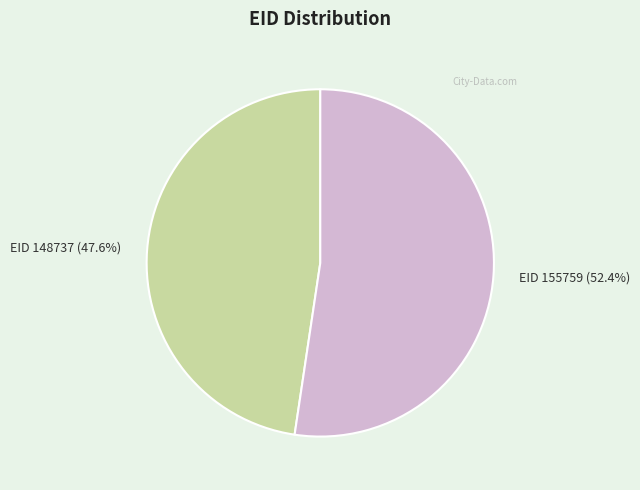

Approximately how many times larger is the value at EID 155759 (52.4%) compared to EID 148737 (47.6%)?

1.1